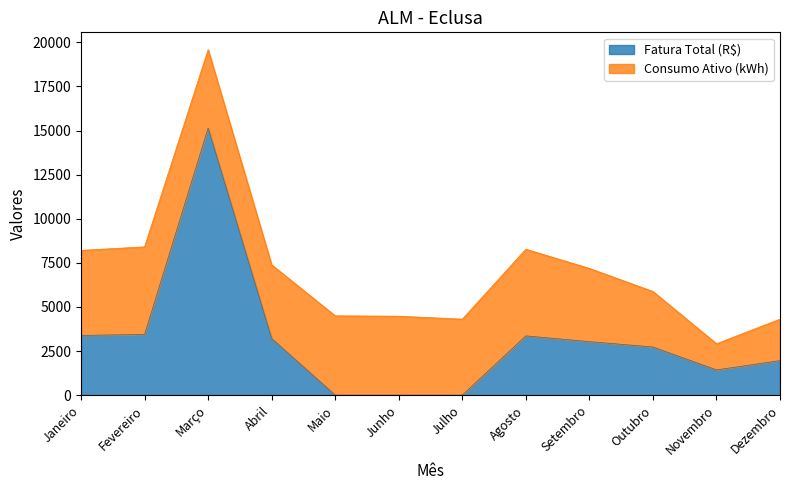

What is the change in value from Maio to Agosto?

+3359.3